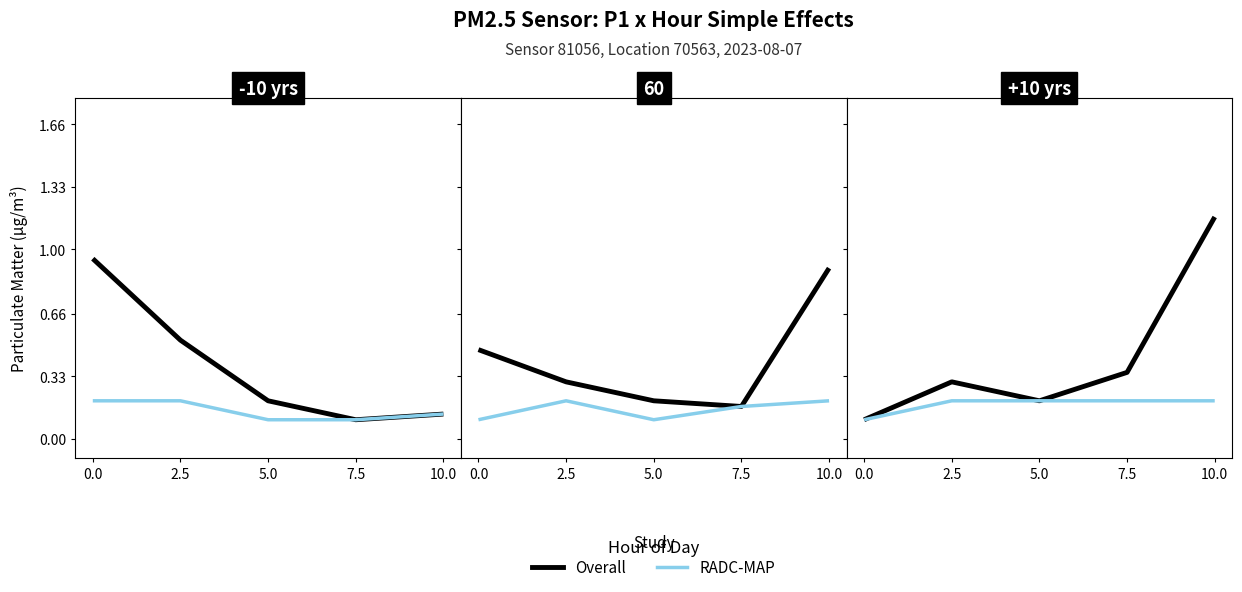

What is the difference between the RADC-MAP values at 10.0 and 0.0?

0.1